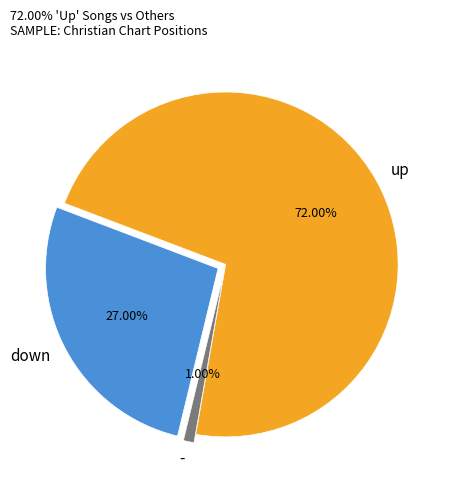

To the nearest percent, what is the combined percentage of down and up?

99%